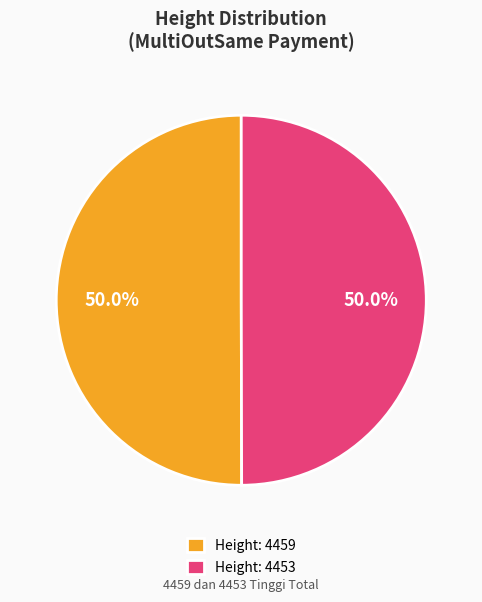

Combined, do Height: 4453 and Height: 4459 account for over 50%?

Yes